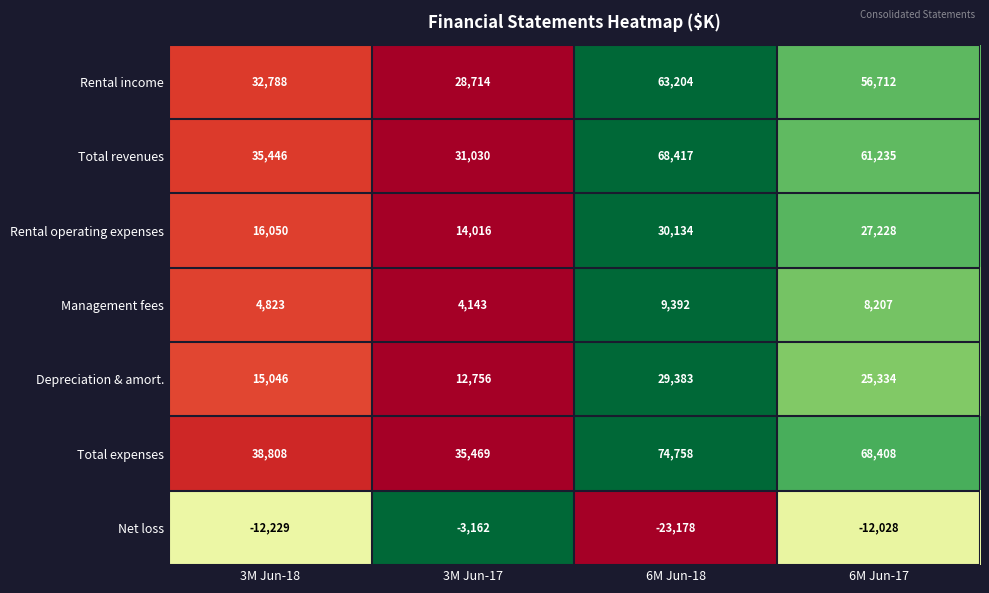

At which category is the sum across all series the highest?

6M Jun-18